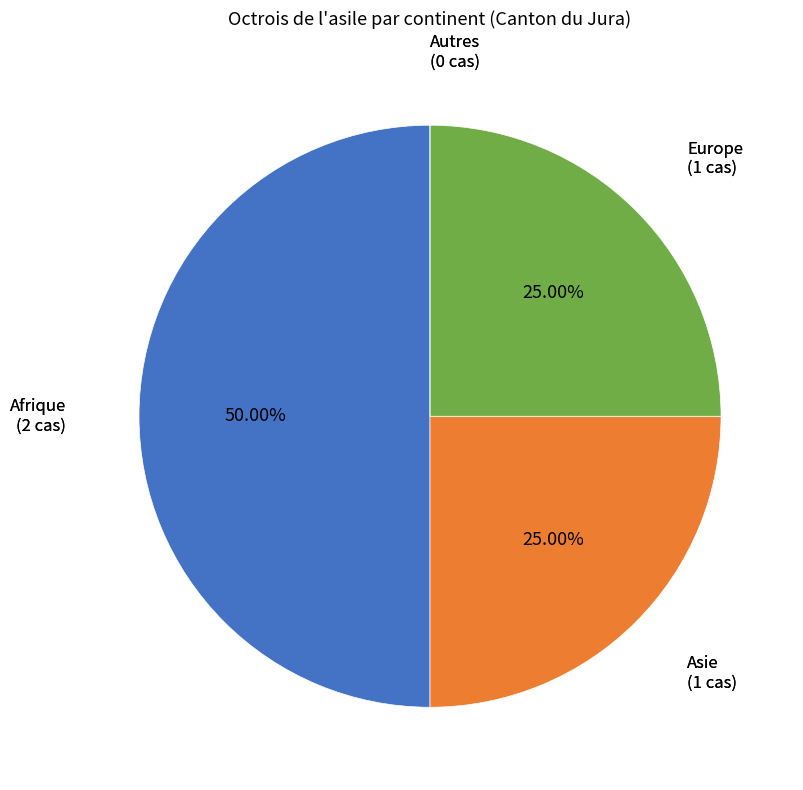

How many slices are in this pie chart?

4